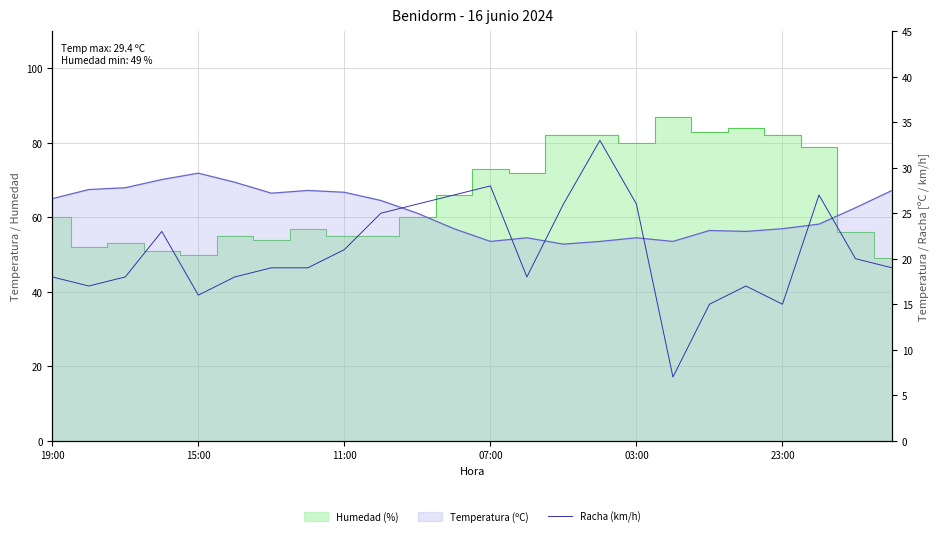

Where is the data nearest to the value 20?

22